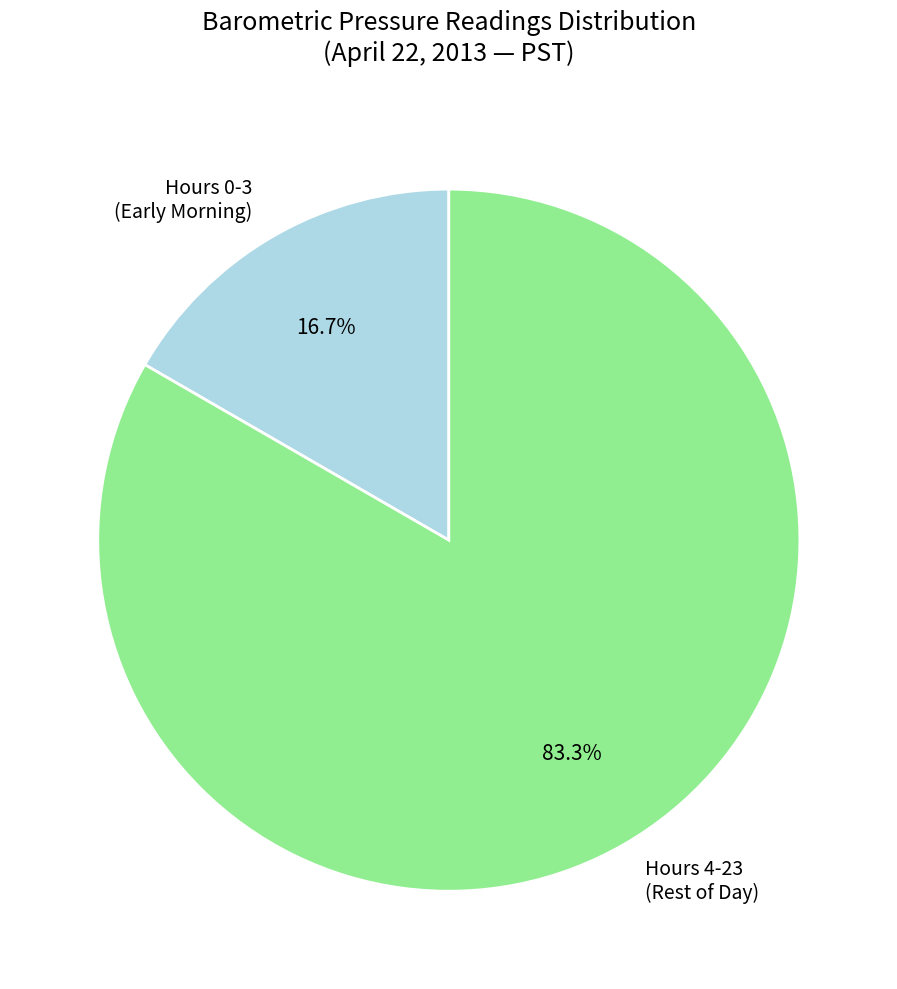

What is the ratio of the value at Hours 4-23 (Rest of Day) to the value at Hours 0-3 (Early Morning)?

5.0